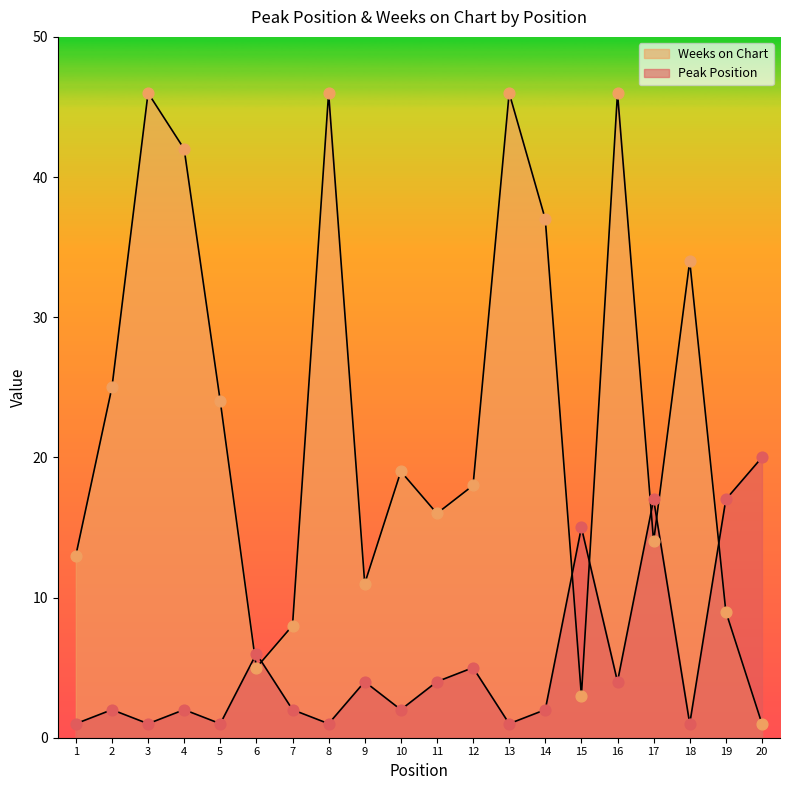

At which category is the sum across all series the highest?

16